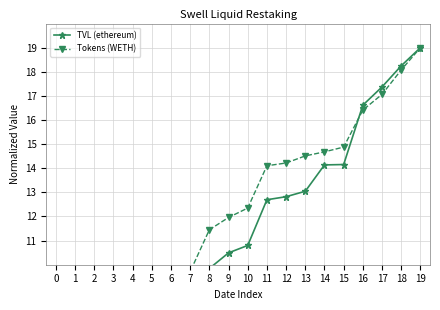

Is it true that TVL (ethereum) equals 11.6 at 6?

False